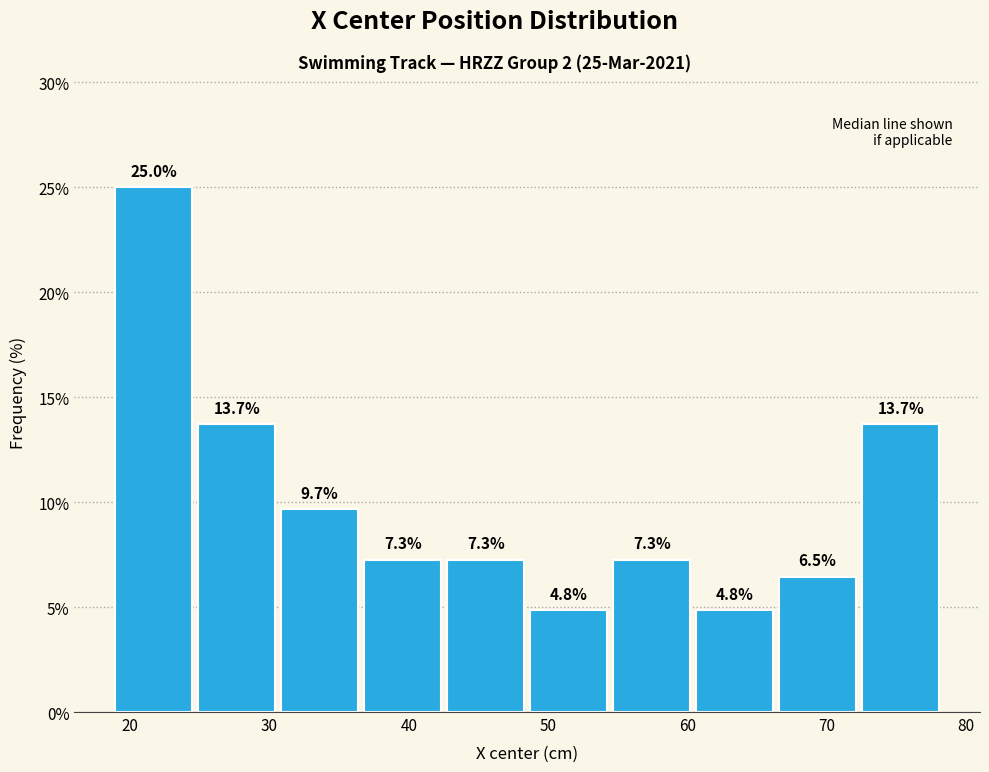

Over which range of the x-axis is the bar tallest?

19 to 25